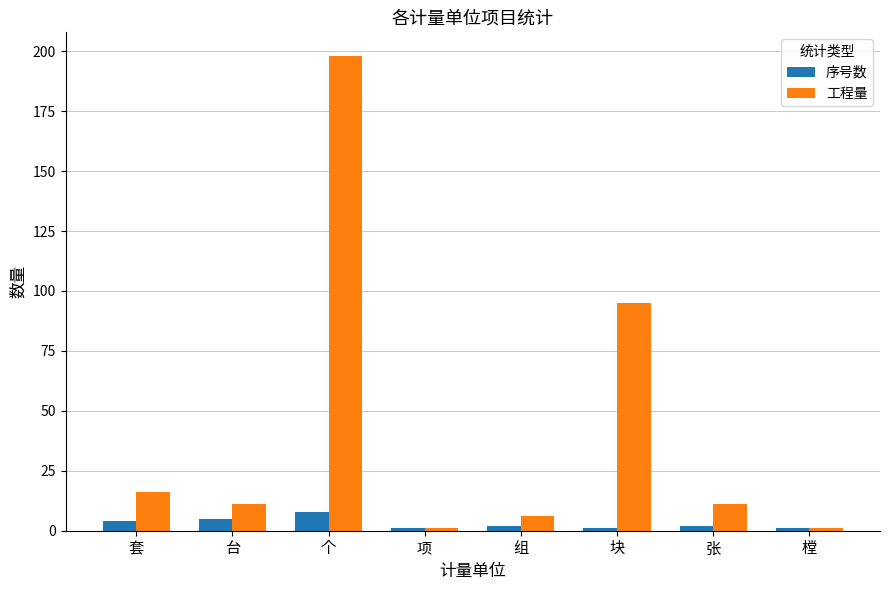

What is the maximum value for 工程量?

198